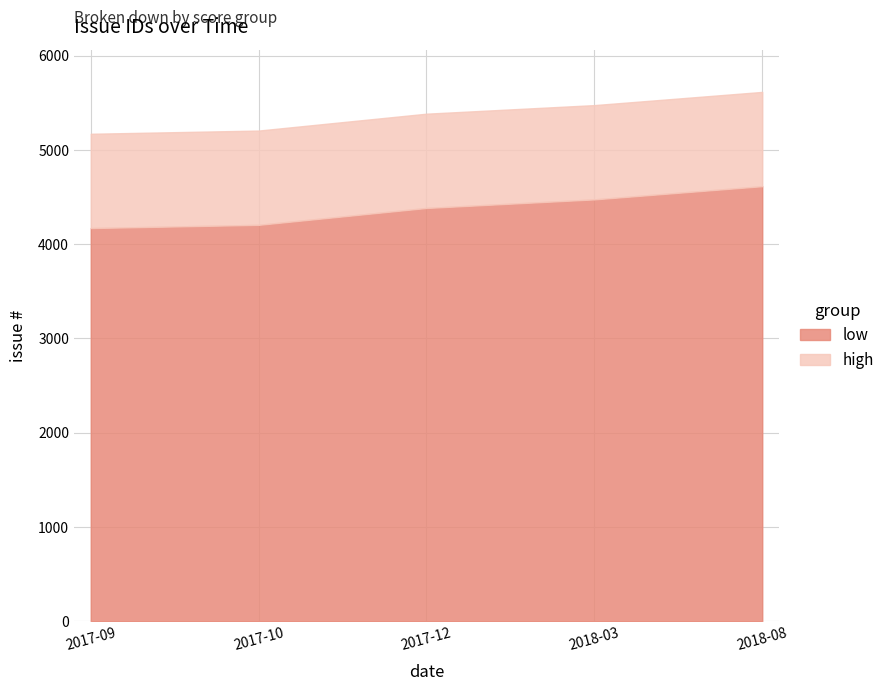

Does the chart have visible grid lines?

Yes